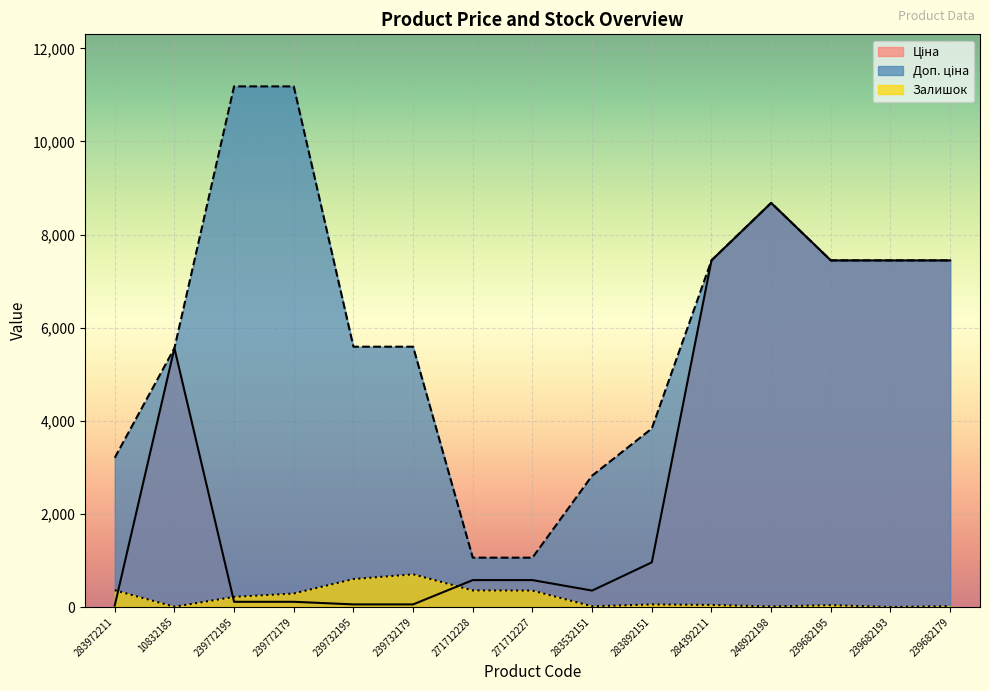

Read the Ціна value at 248922198.

8679.5